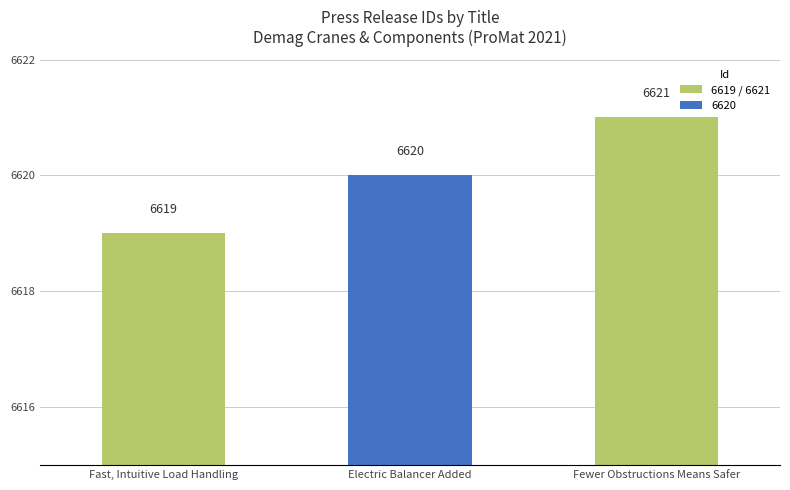

What is the maximum value shown in the chart?

6621